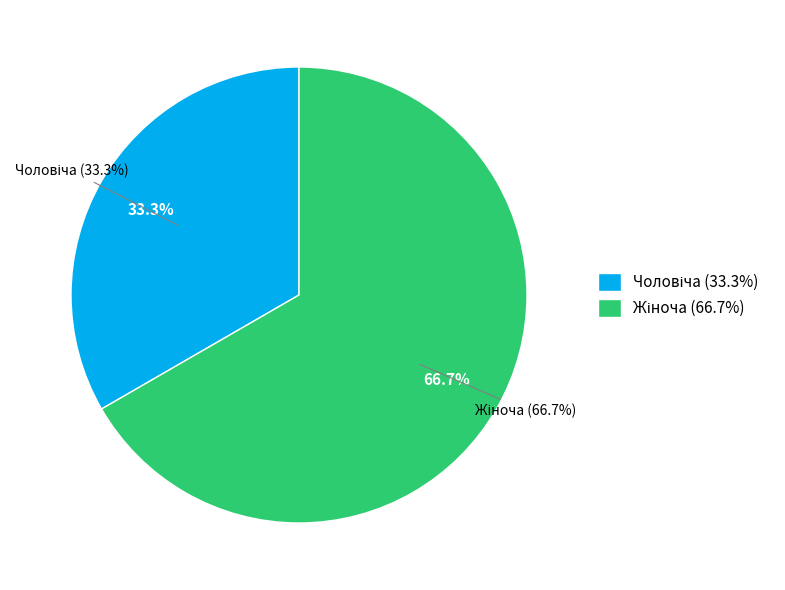

What percentage is the Жіноча slice, to the nearest percent?

67%